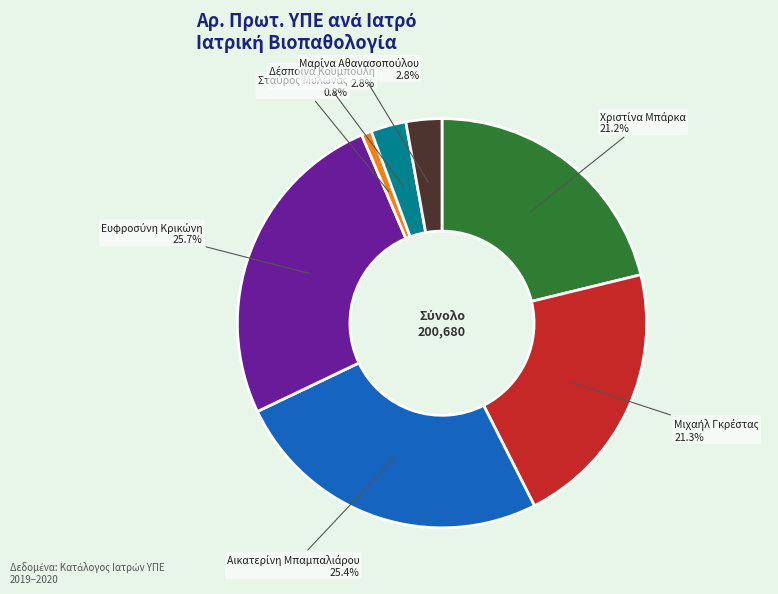

Is there a majority slice in this chart?

No